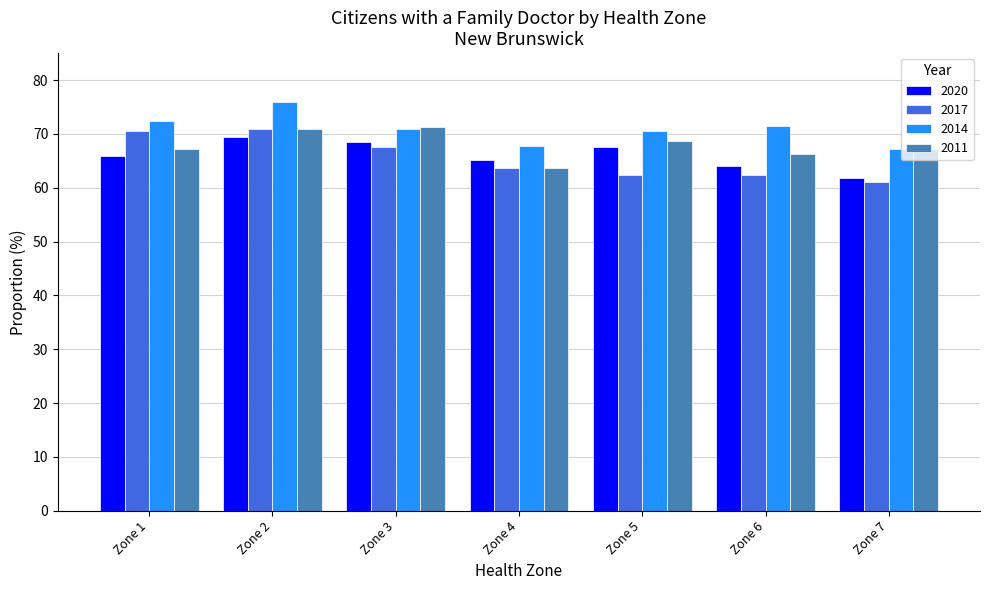

Between Zone 2 and Zone 4, which series saw the biggest shift?

2014